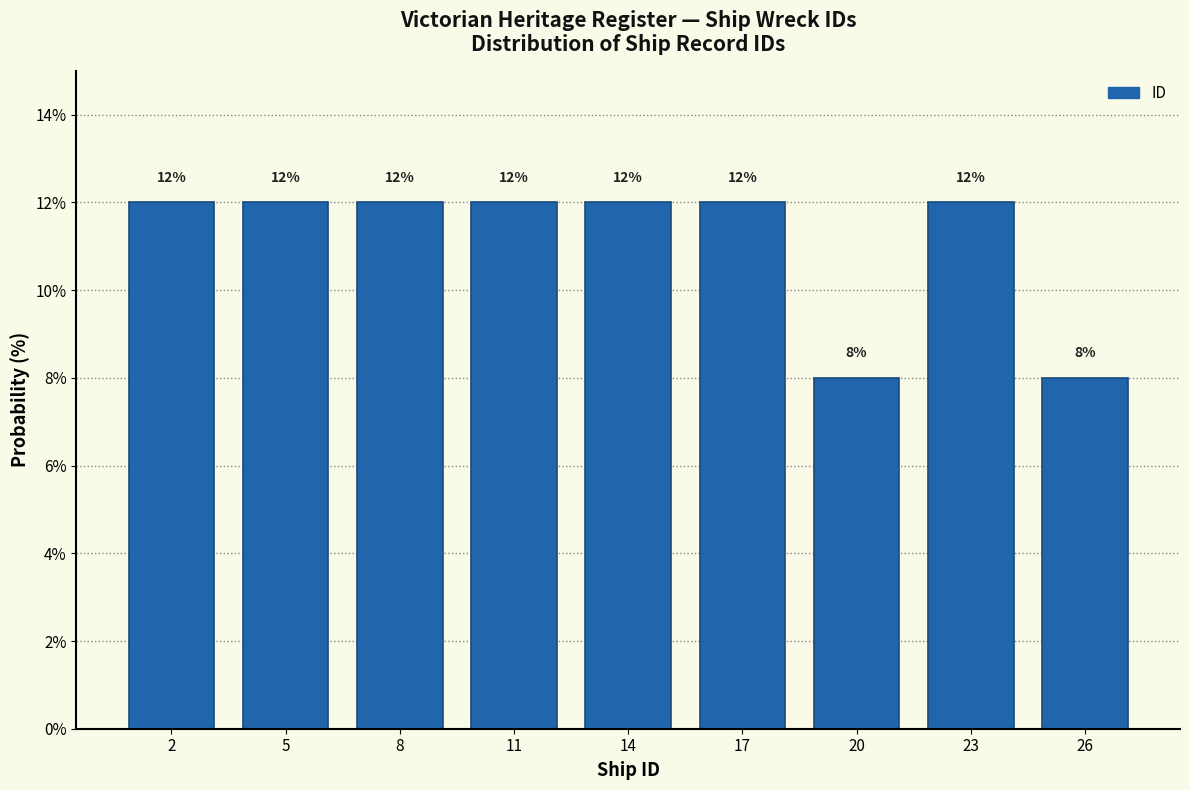

Reading left to right, transcribe all the data shown in this chart.

12	12	12	12	12	12	8	12	8